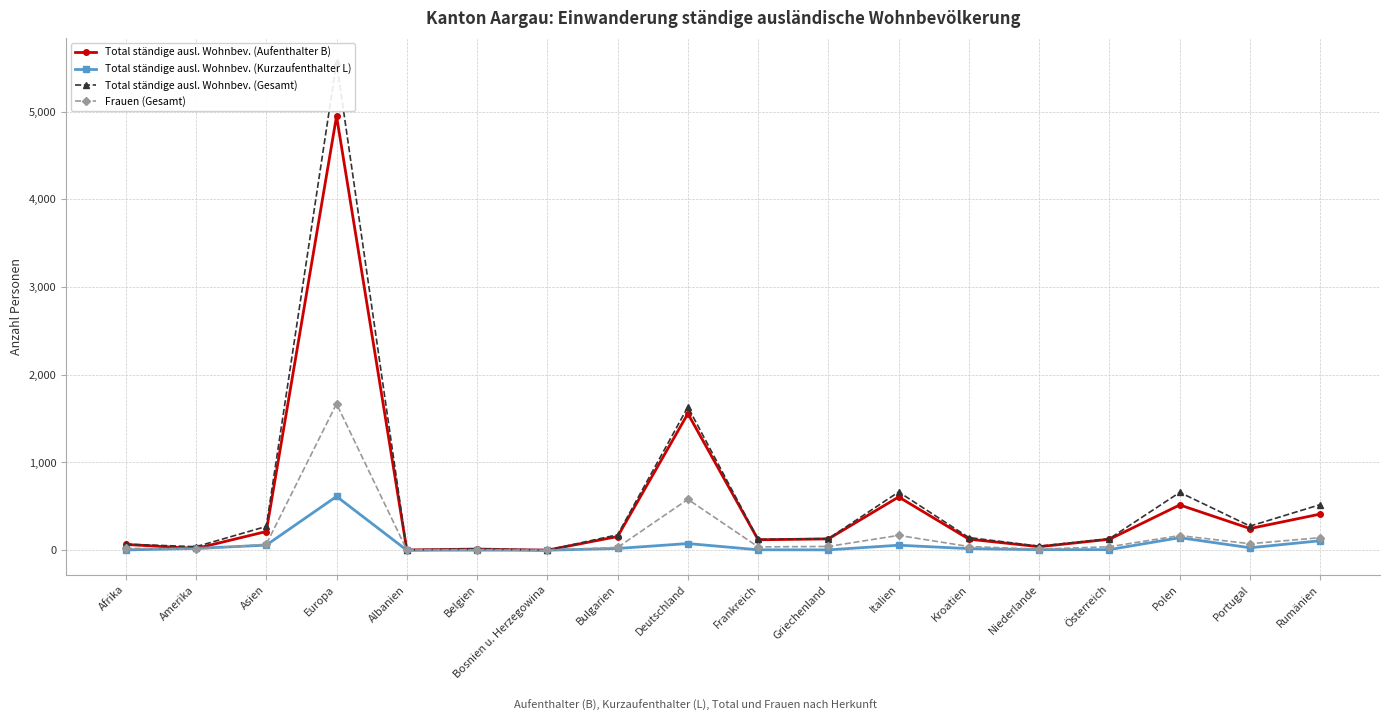

What is the difference between the highest and lowest values at Deutschland?

1557